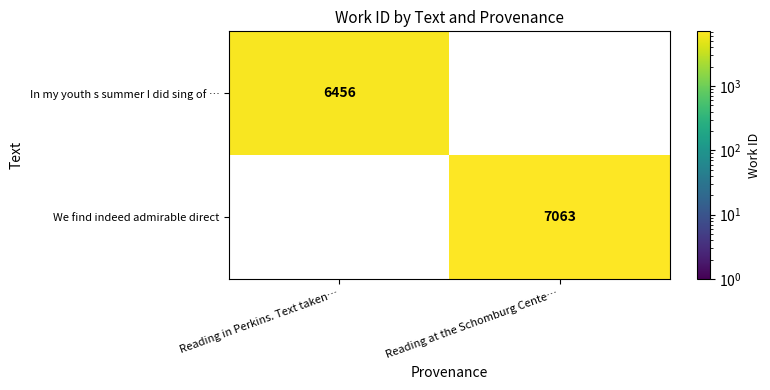

List the series in order of their overall mean, lowest first.

In my youth s summer I did sing of …, We find indeed admirable direct